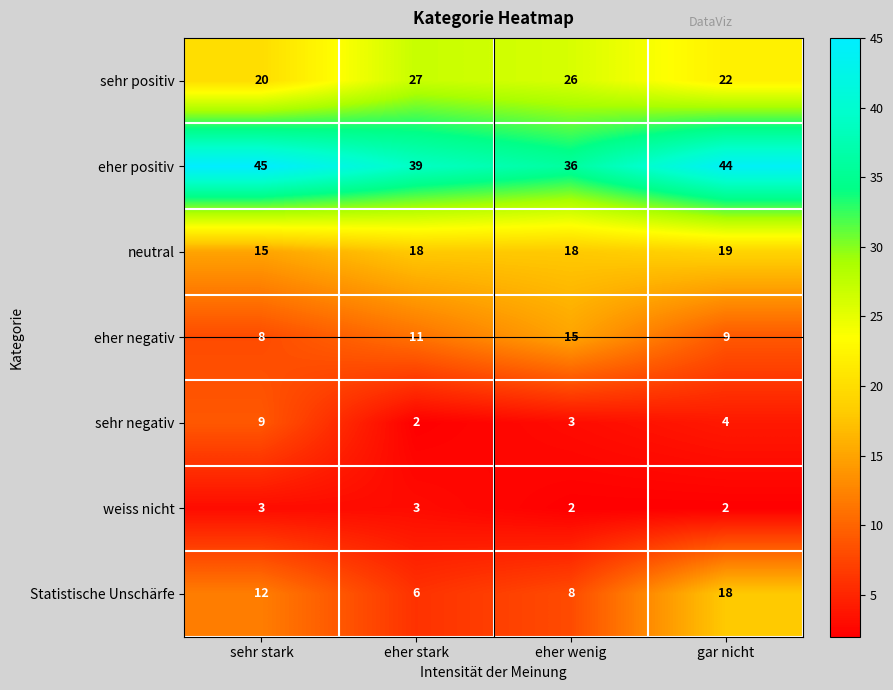

The value of Statistische Unschärfe at eher wenig is 8. True or false?

True